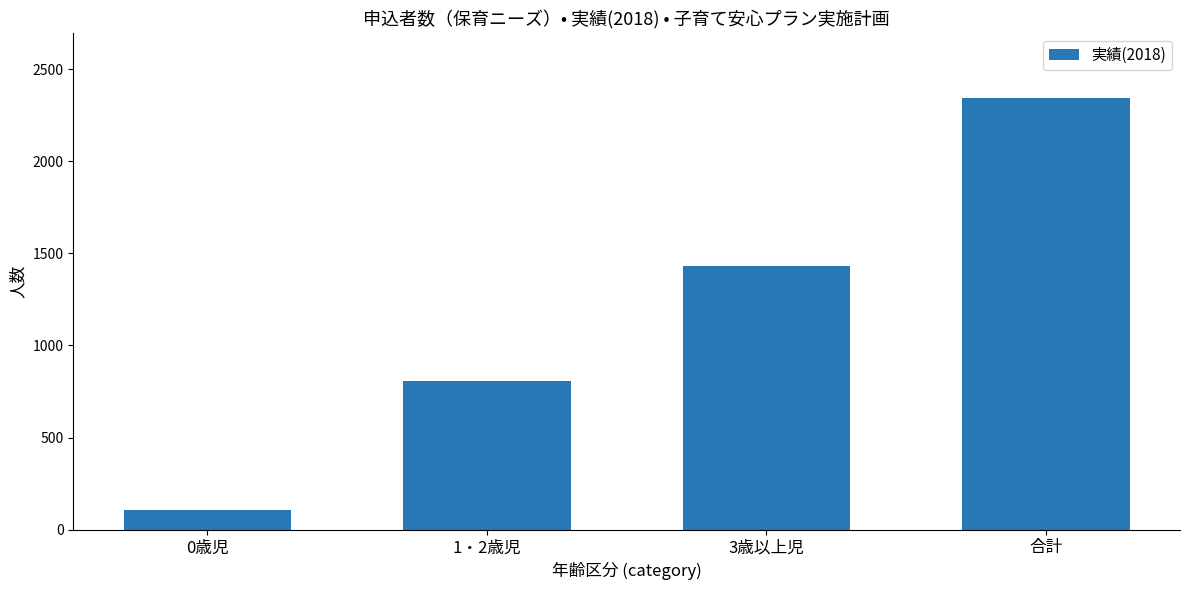

The value at 合計 is 3636. True or false?

False